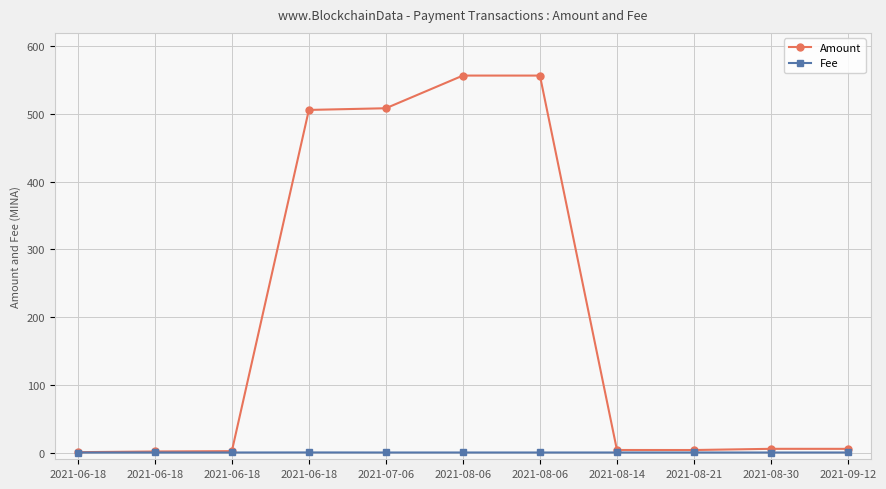

The Fee series shows 0.1 at 2021-06-18. True or false?

True